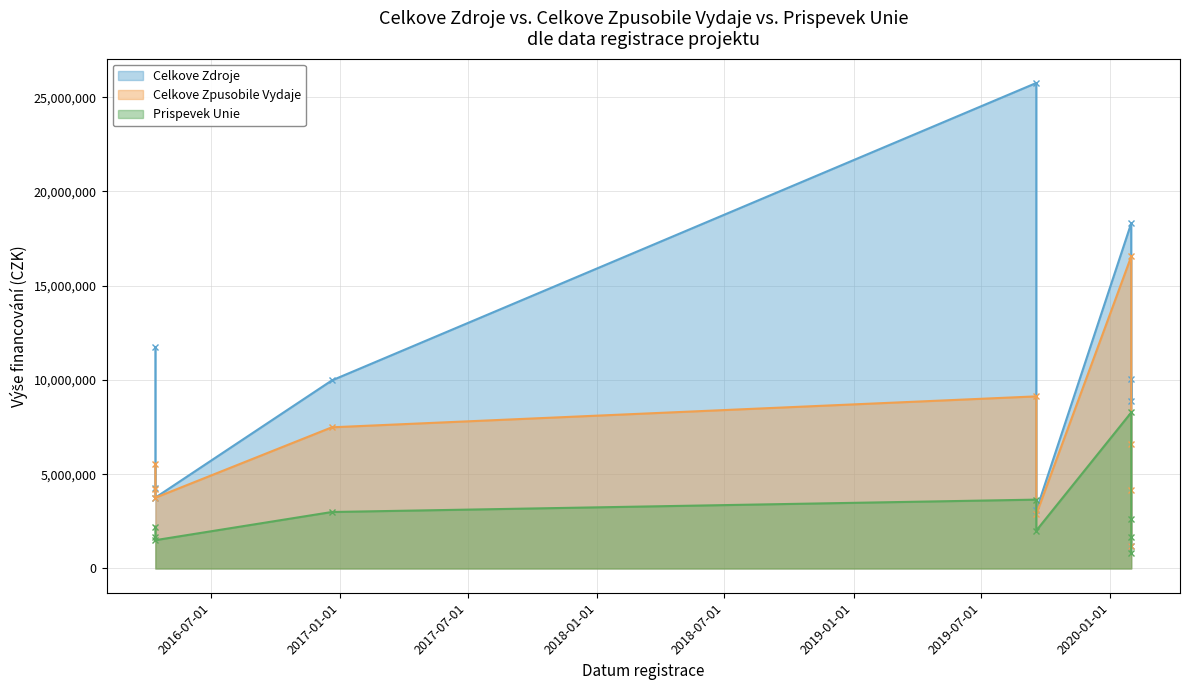

What is the difference between the maximum and minimum values in the Celkove Zpusobile Vydaje series?

15363295.6